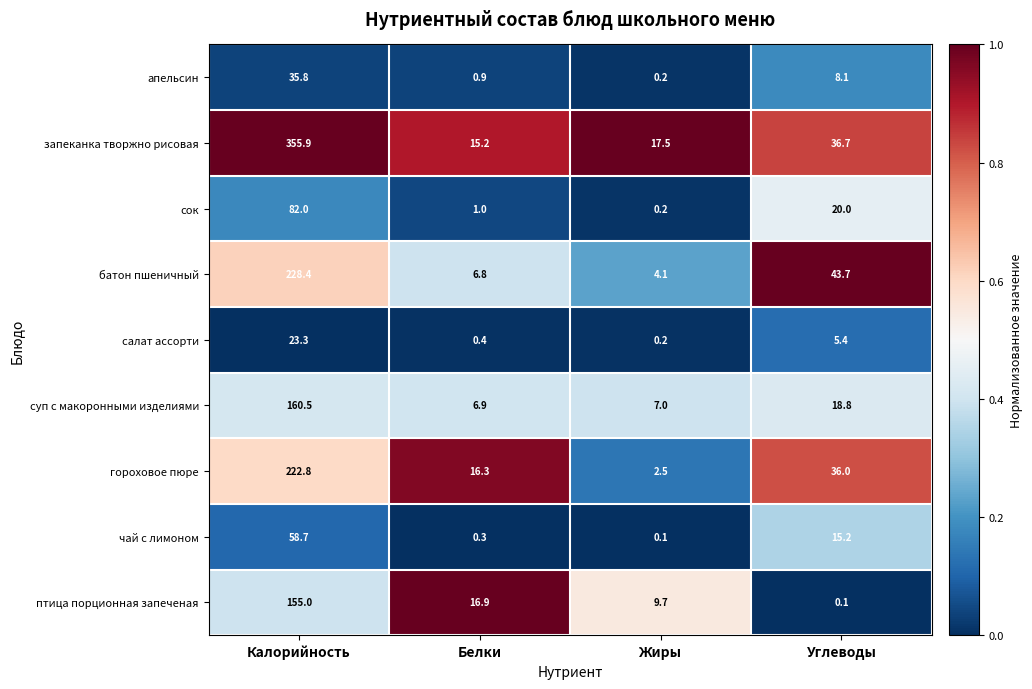

What is the maximum value for батон пшеничный?

228.4